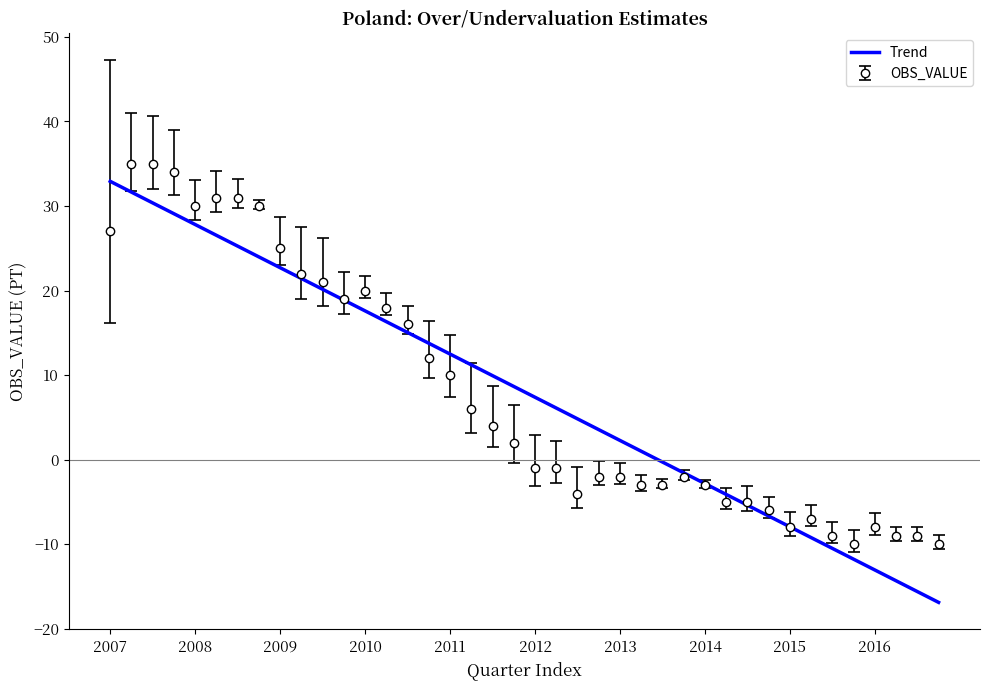

Which series has the largest range (max minus min)?

Trend